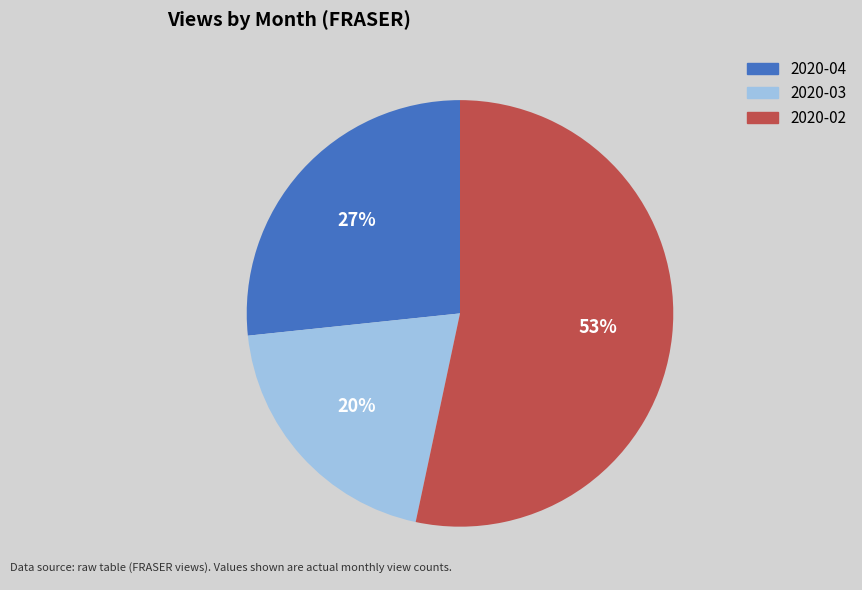

Which slice represents more than half of the pie?

2020-02